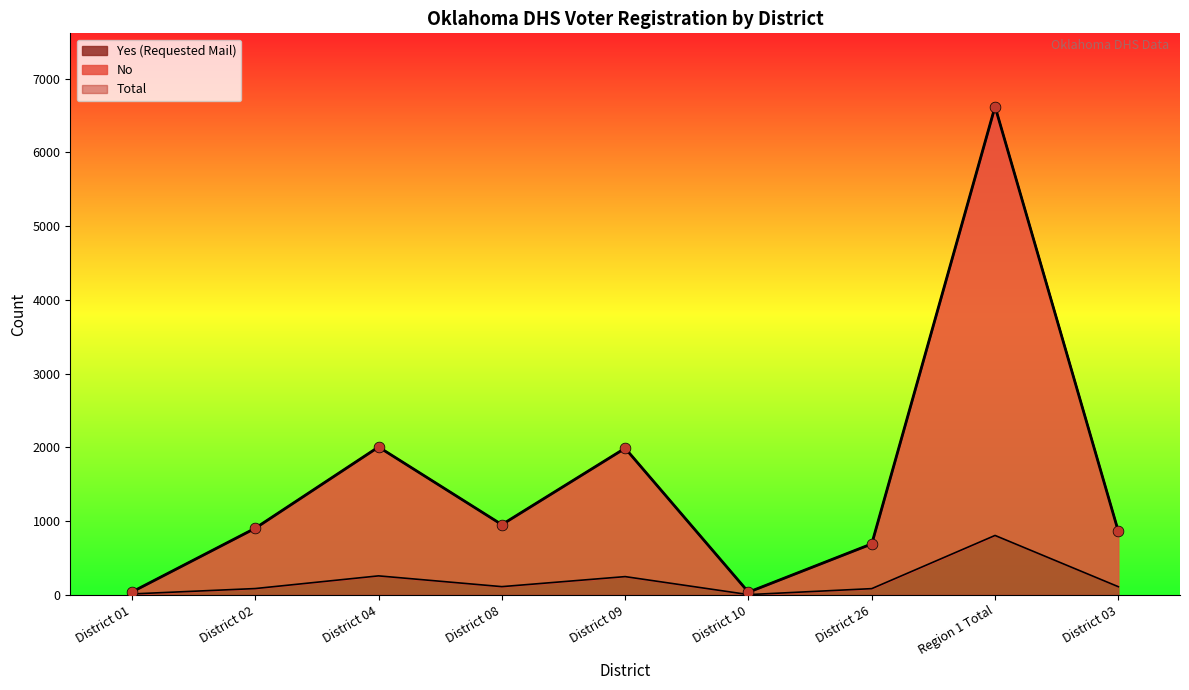

Which series has the largest Y range (max minus min)?

Total